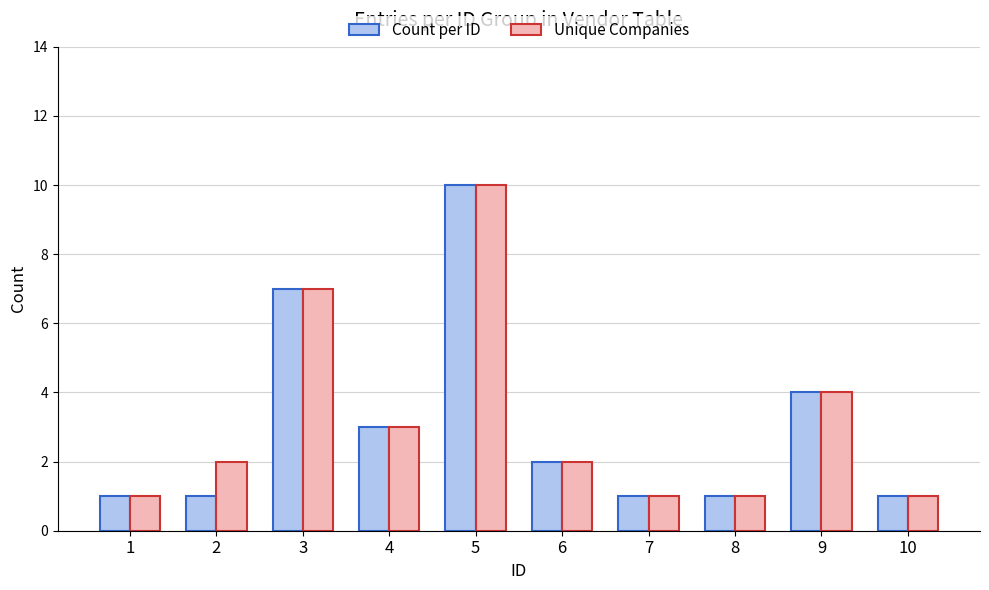

What is the smallest value displayed?

1